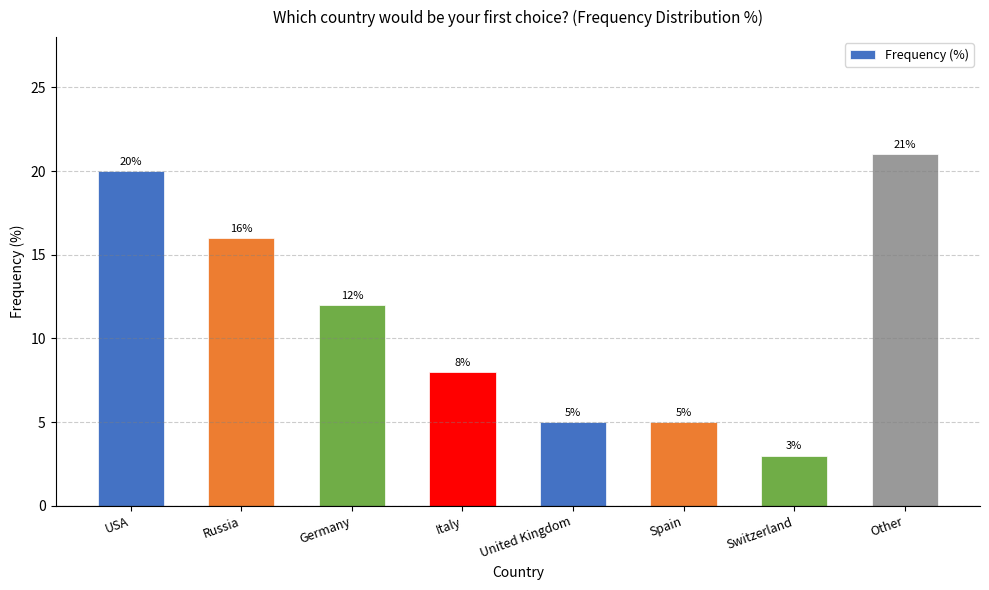

At which category does the chart reach its minimum across all series?

Switzerland